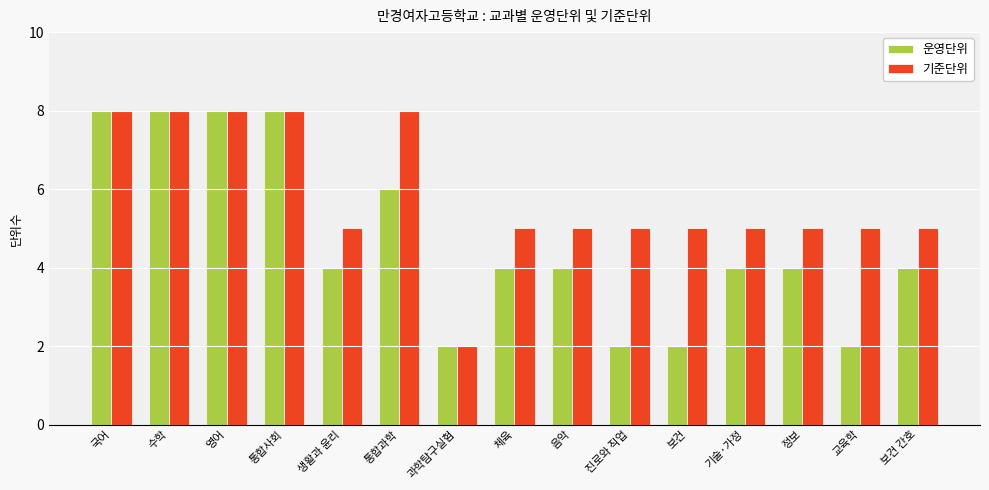

What is the difference between the 기준단위 values at 통합사회 and 진로와 직업?

3